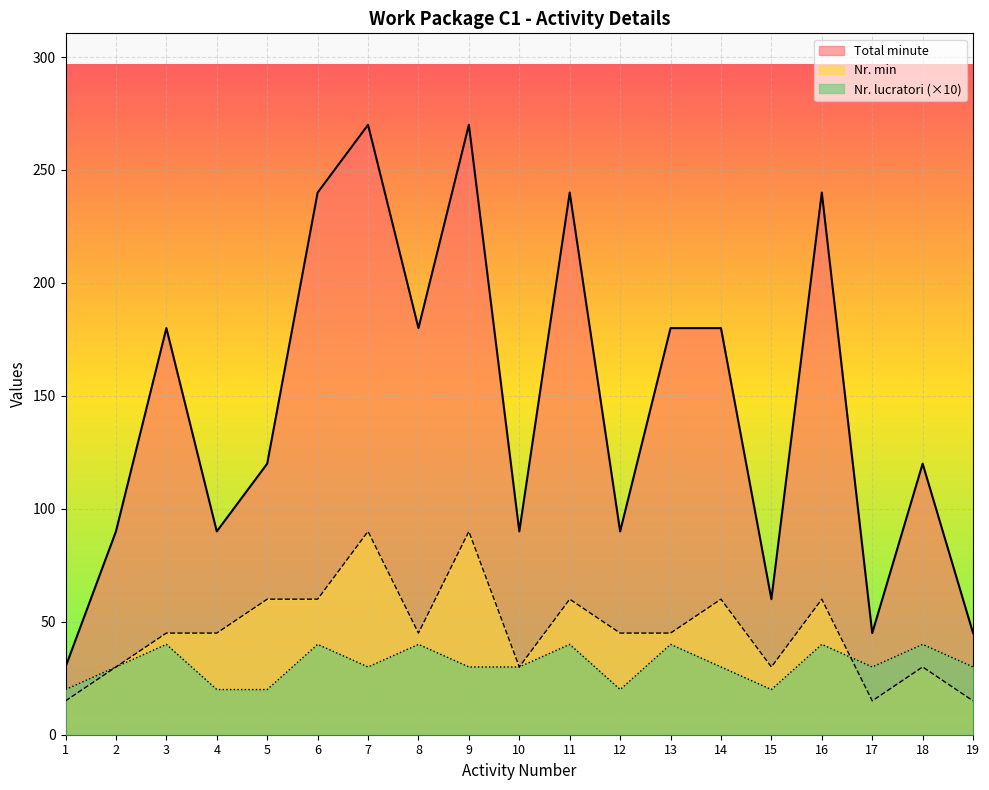

Is the value of Total minute at 18 greater than the value of Nr. min at 12?

Yes